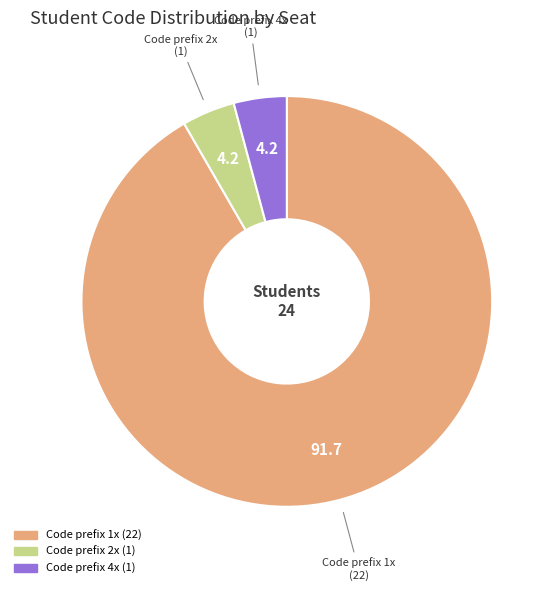

Does any single category account for the majority?

Yes